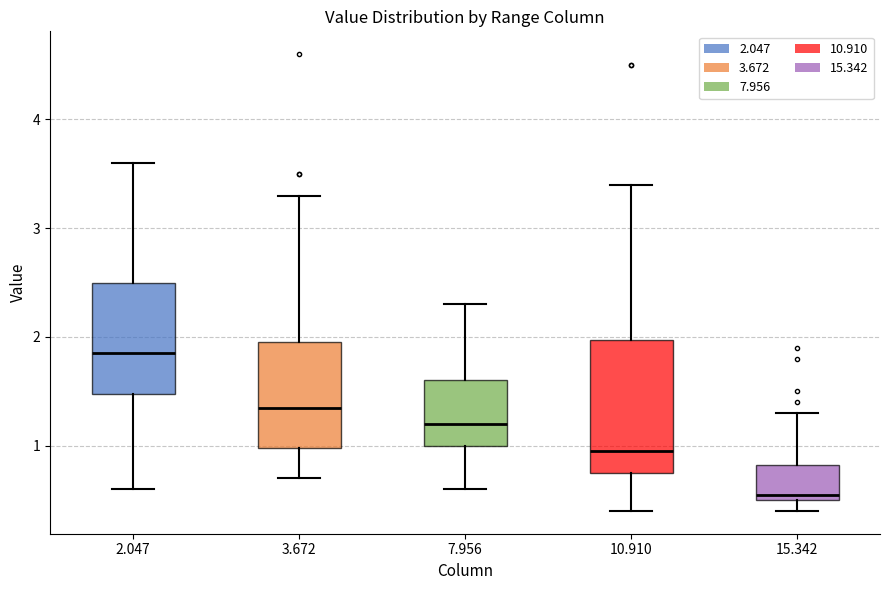

Where does the median line of the box at x = 3.672 sit on the y-axis? The values are not printed on the chart, so give them approximately, as read against the axis.

1.4